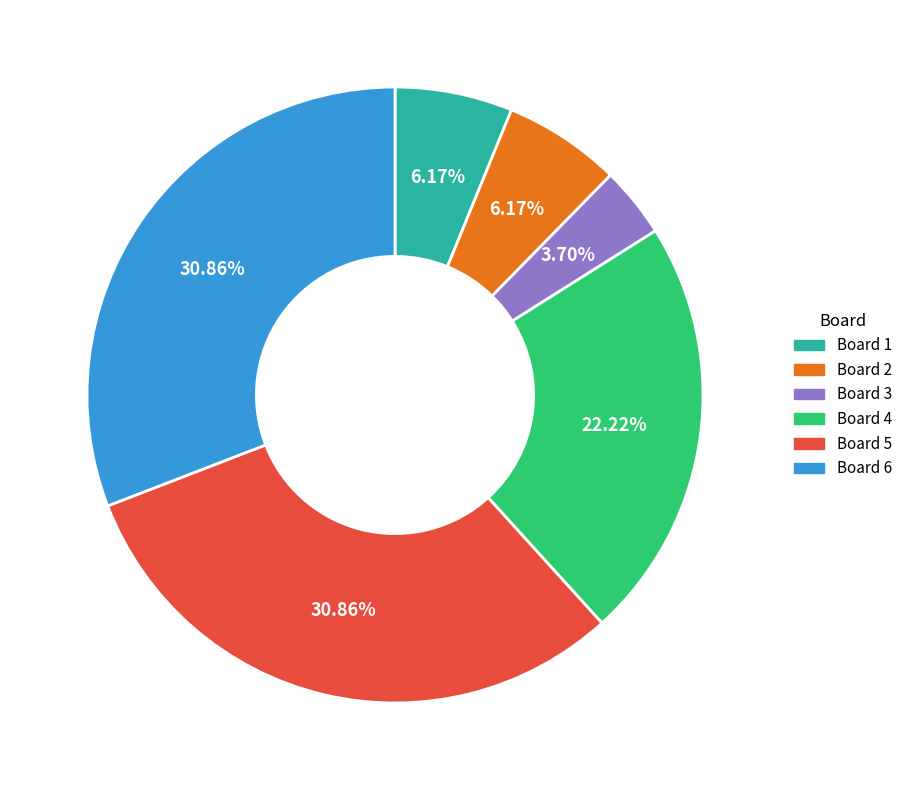

Is the sum of Board 4 and Board 2 greater than half?

No